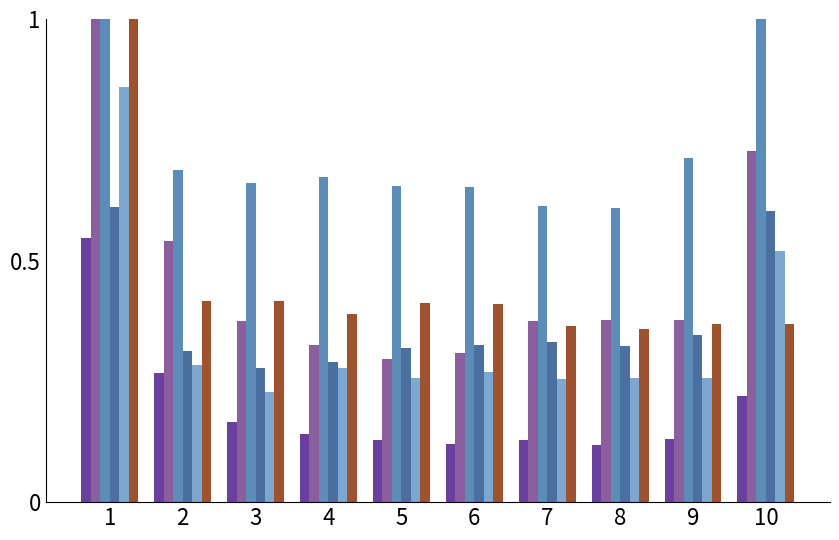

Between 5 and 3, which is larger?

3